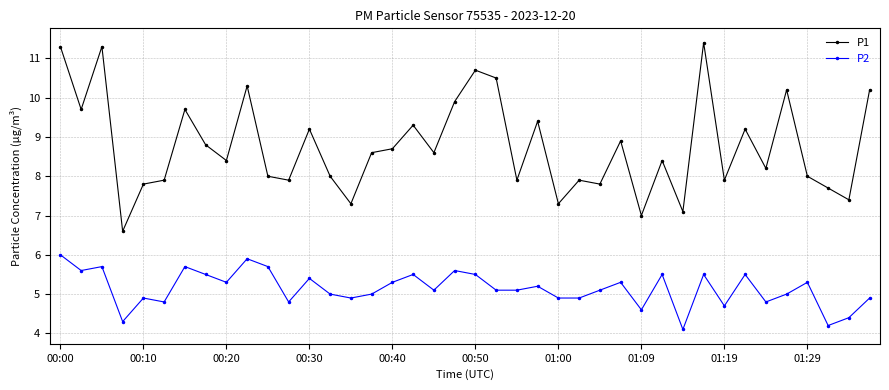

Count the number of categories in the chart.

40